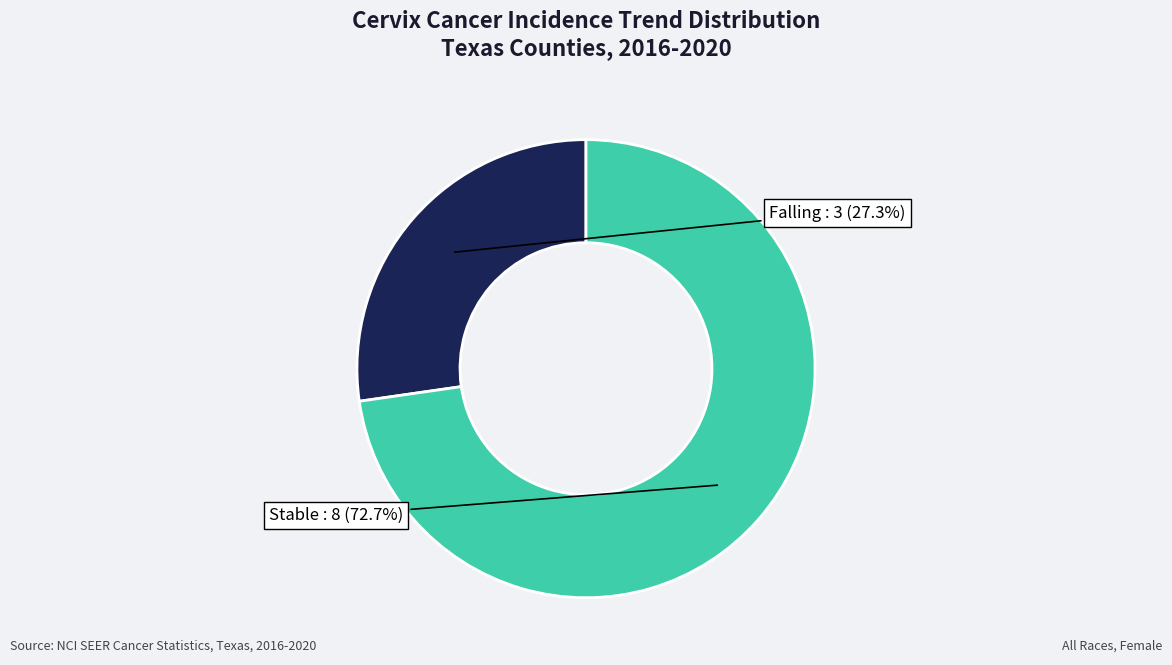

Is there a majority slice in this chart?

Yes